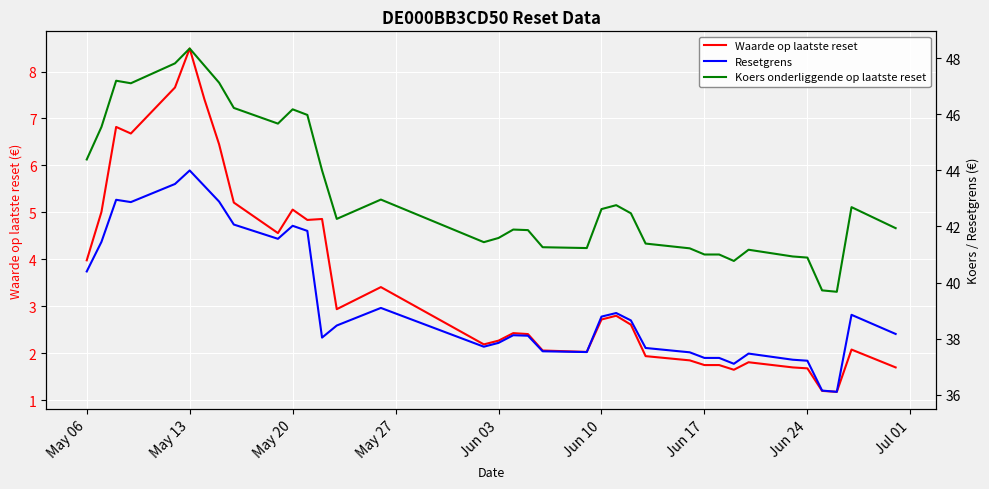

At which label does Waarde op laatste reset reach its peak?

May 13